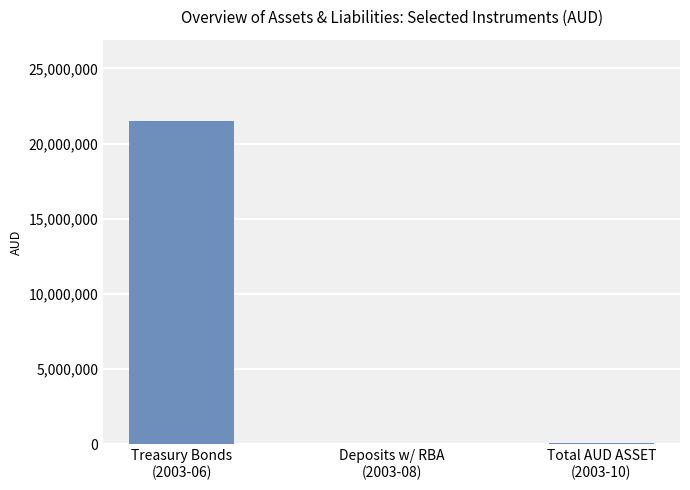

What is the average value?

7221337